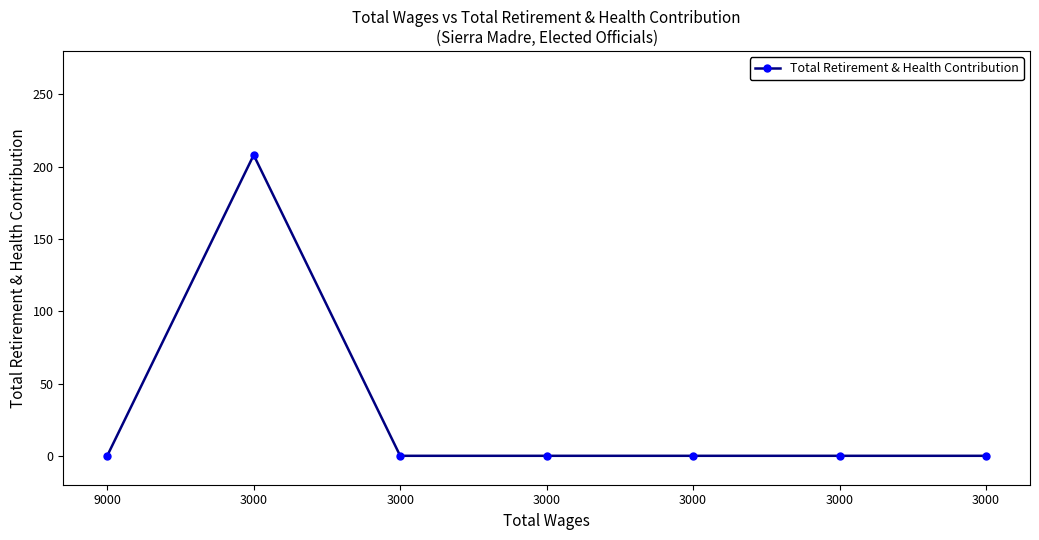

Reading left to right, extract all data points from this chart.

9000=0	3000=208	3000=0	3000=0	3000=0	3000=0	3000=0